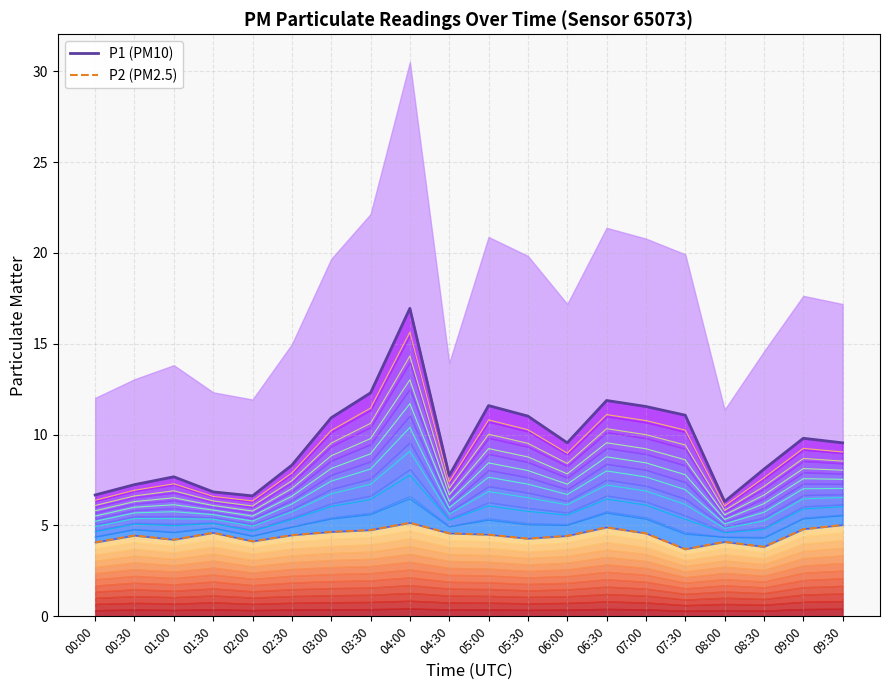

Reading left to right, extract all data points from this chart.

P1 (PM10): 6.7	7.2	7.7	6.8	6.6	8.3	10.9	12.3	16.9	7.8	11.6	11.0	9.6	11.9	11.6	11.1	6.3	8.1	9.8	9.6
P2 (PM2.5): 4.1	4.5	4.2	4.6	4.1	4.5	4.7	4.8	5.2	4.6	4.5	4.3	4.4	4.9	4.6	3.7	4.1	3.8	4.8	5.0